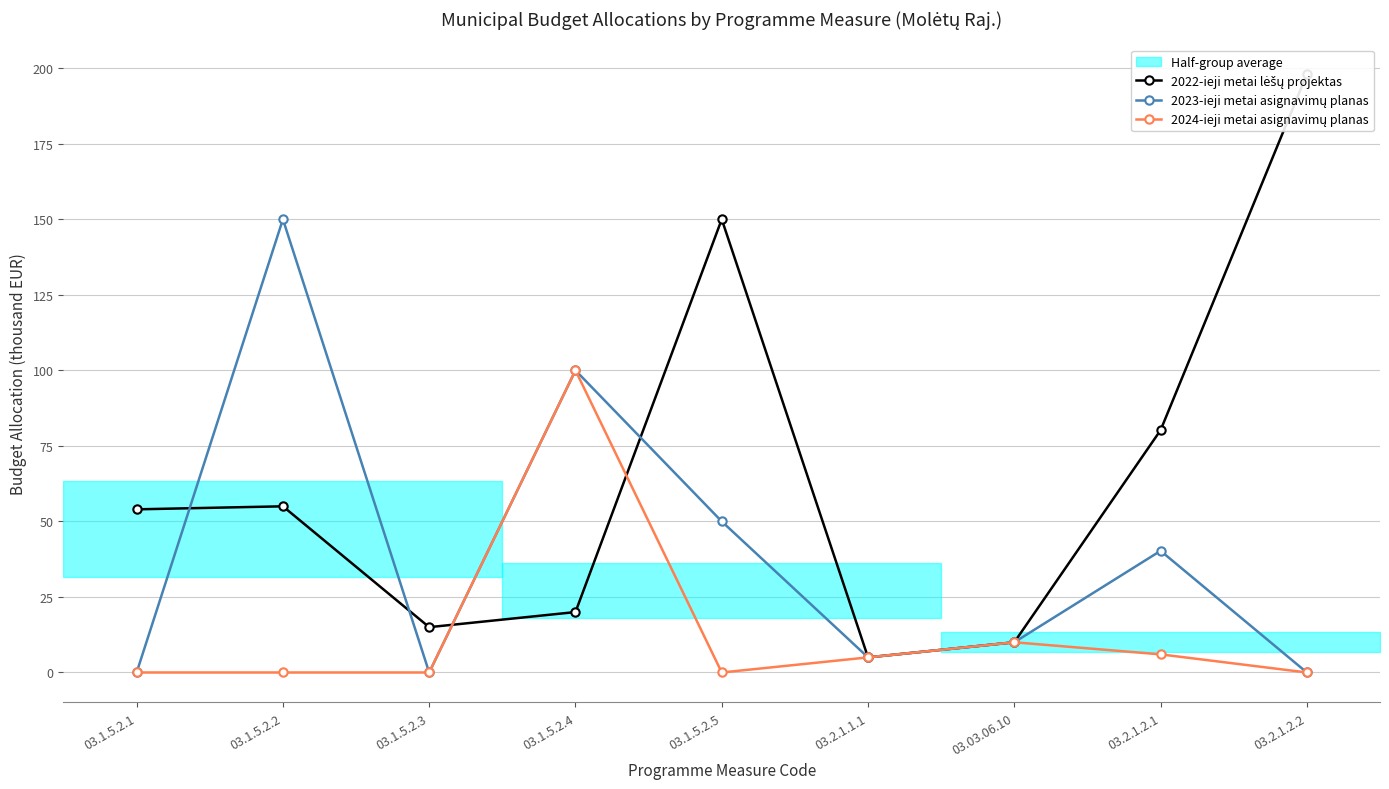

Where is 2022-ieji metai lėšų projektas nearest to the value 101?

03.2.1.2.1